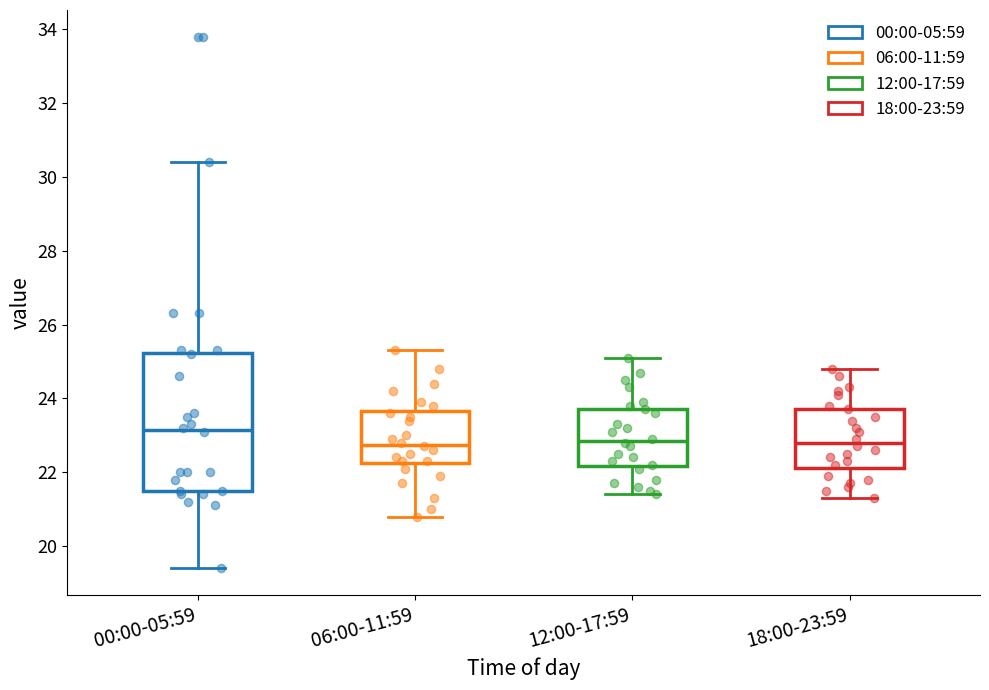

Reading left to right, transcribe this box plot: for each box, give where its median line is, the range the box spans, and where its two whiskers end, as read against the y-axis. The values are not printed on the chart, so give them approximately, as read against the axis.

00:00-05:59: median 23.2, box 21.6 to 25.2, whiskers 19.4 to 30.4
06:00-11:59: median 22.8, box 22.2 to 23.6, whiskers 20.8 to 25.4
12:00-17:59: median 22.8, box 22.2 to 23.8, whiskers 21.4 to 25.2
18:00-23:59: median 22.8, box 22.2 to 23.8, whiskers 21.4 to 24.8